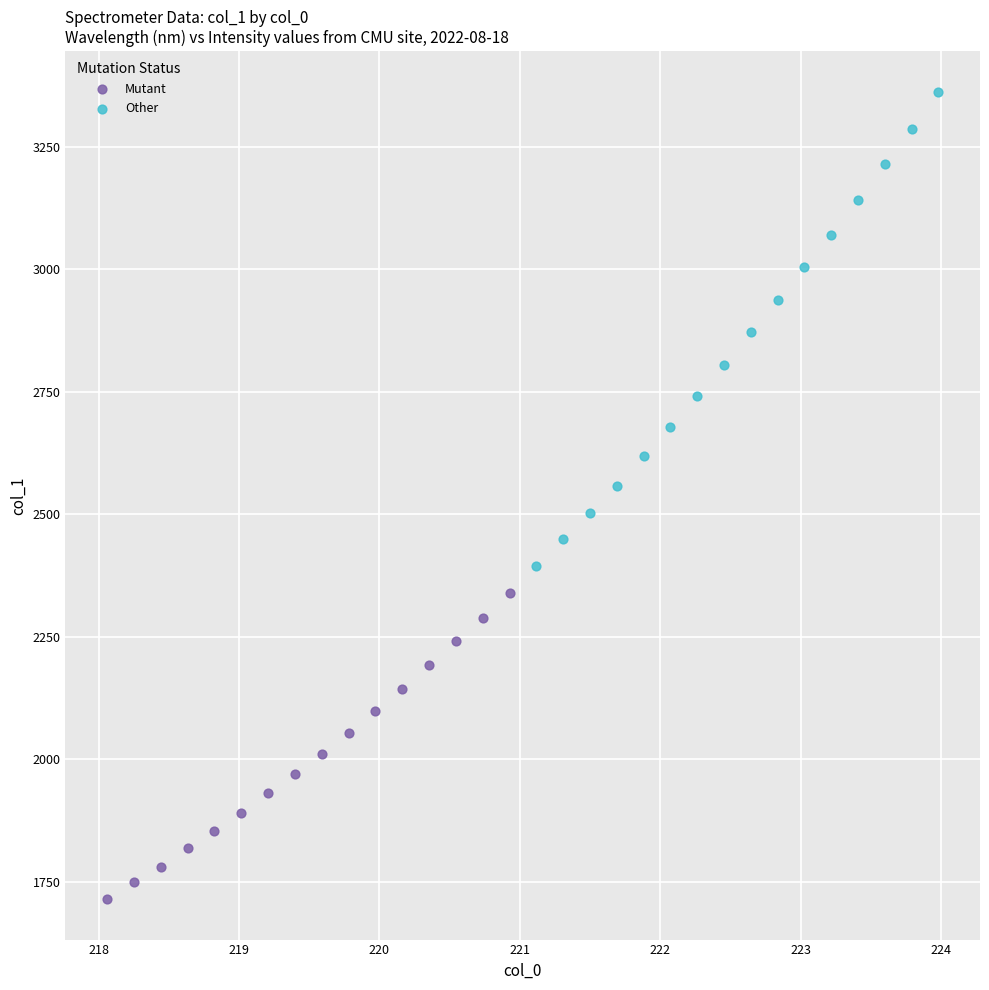

Which series contains the lowest Y value?

Mutant